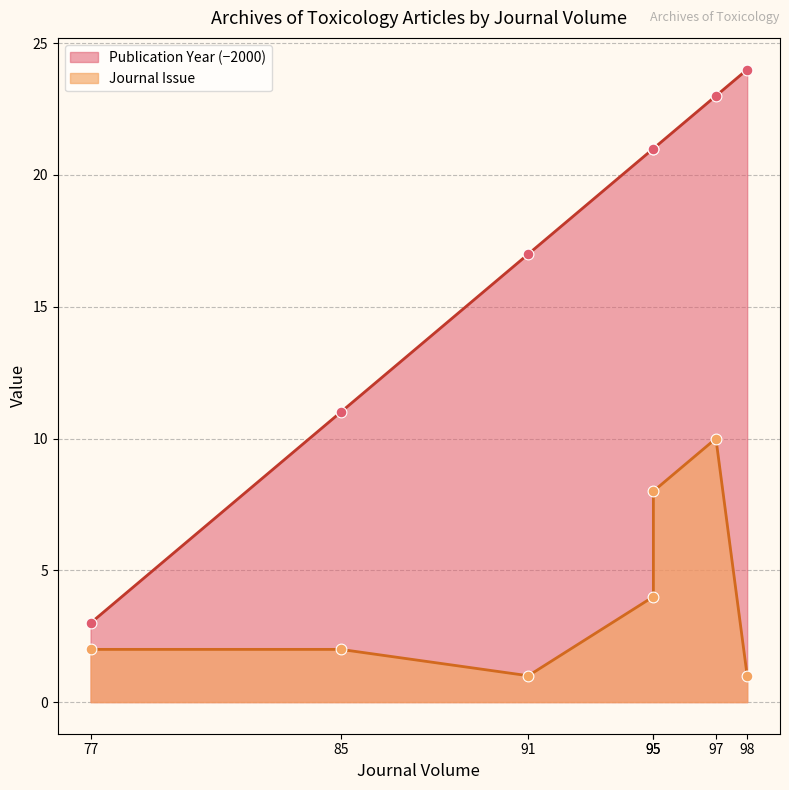

At how many categories does at least one series exceed 5?

6